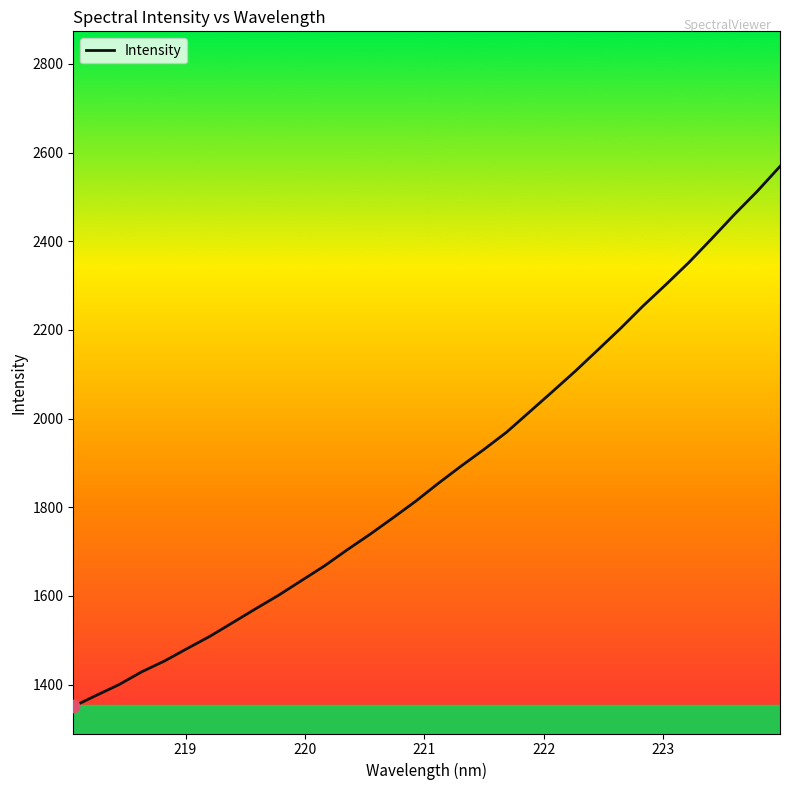

What is the greatest value displayed?

2568.7